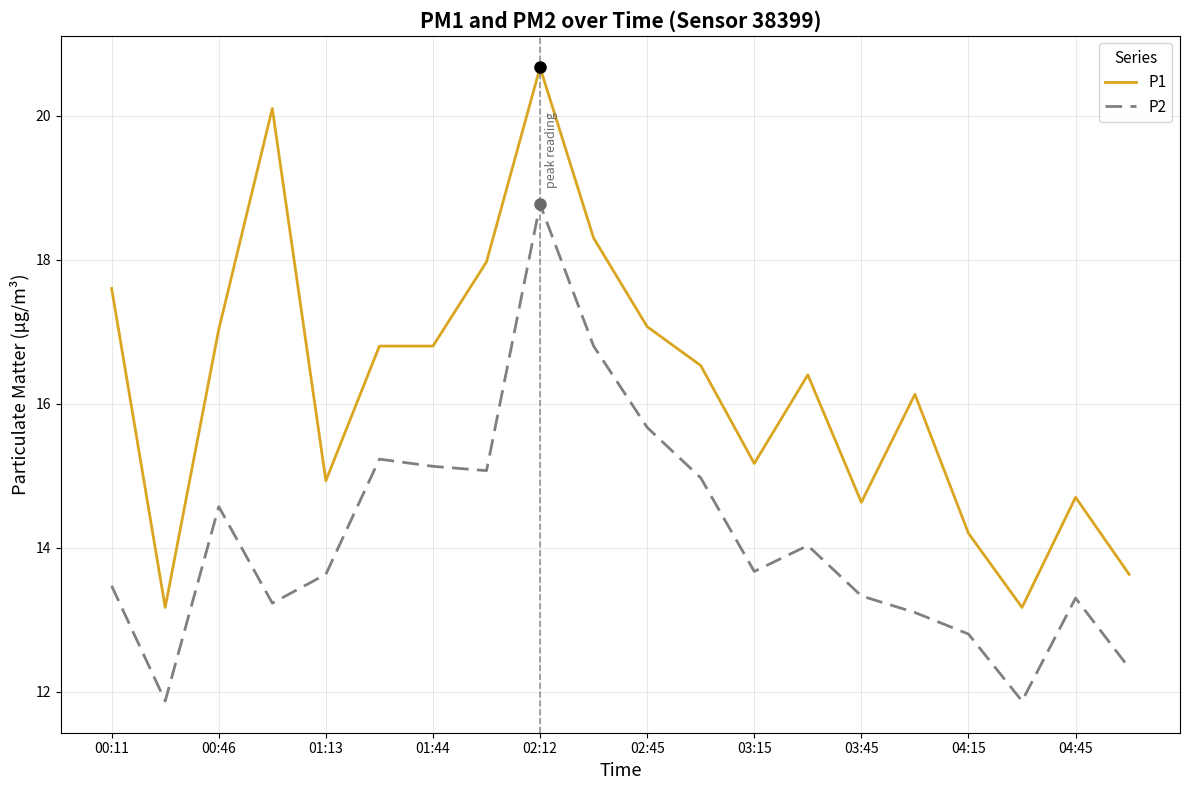

Rank the series by their maximum value, from lowest to highest.

P2, P1